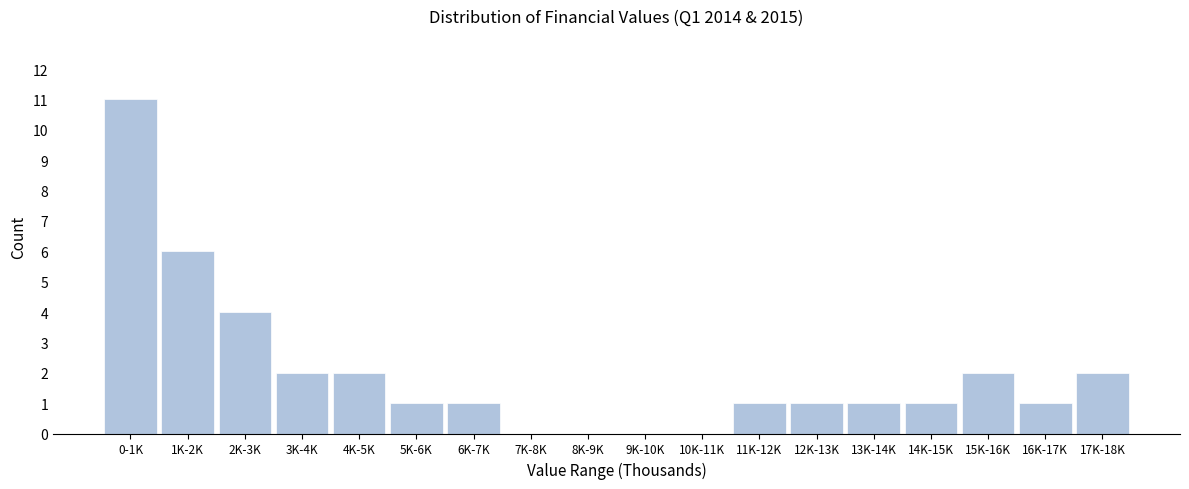

Reading right to left, list all the values displayed in this chart.

17K-18K=2	16K-17K=1	15K-16K=2	14K-15K=1	13K-14K=1	12K-13K=1	11K-12K=1	10K-11K=0	9K-10K=0	8K-9K=0	7K-8K=0	6K-7K=1	5K-6K=1	4K-5K=2	3K-4K=2	2K-3K=4	1K-2K=6	0-1K=11